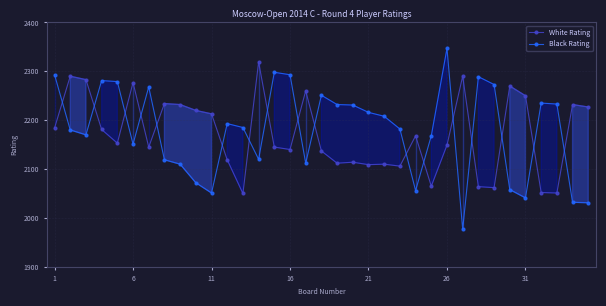

List the series in order of their peak value, highest first.

Black Rating, White Rating